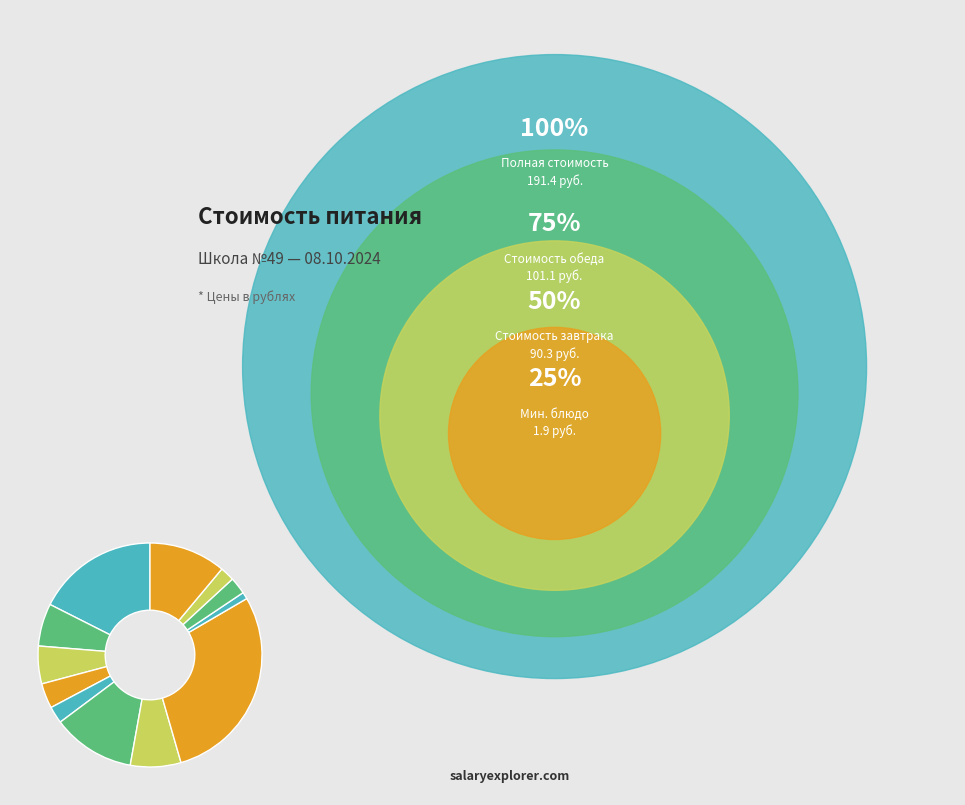

To the nearest percent, what is the difference between the largest and smallest slice percentages?

28%